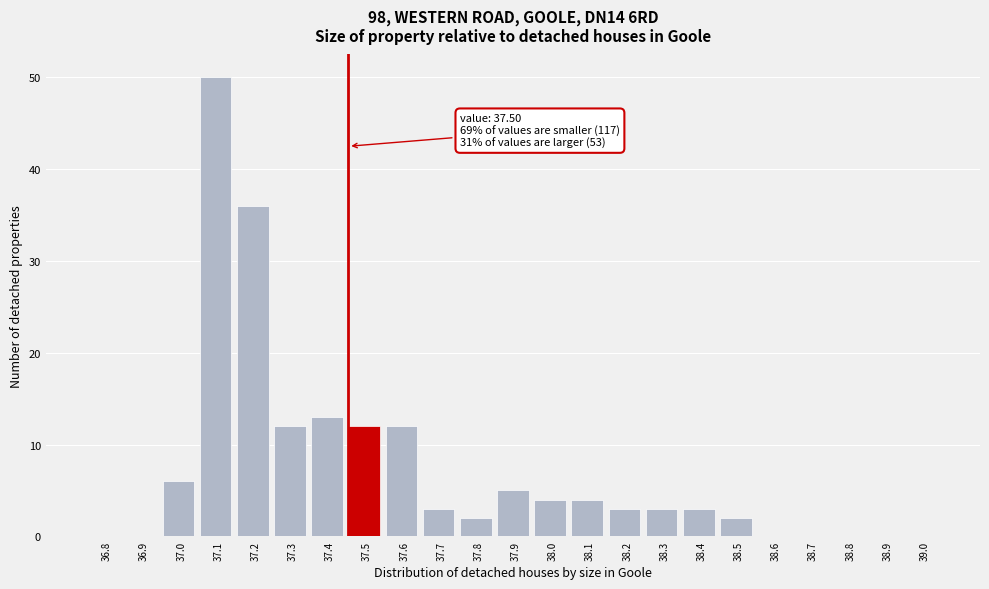

Reading right to left, list all the values displayed in this chart.

39.0=0	38.9=0	38.8=0	38.7=0	38.6=0	38.5=2	38.4=3	38.3=3	38.2=3	38.1=4	38.0=4	37.9=5	37.8=2	37.7=3	37.6=12	37.5=12	37.4=13	37.3=12	37.2=36	37.1=50	37.0=6	36.9=0	36.8=0